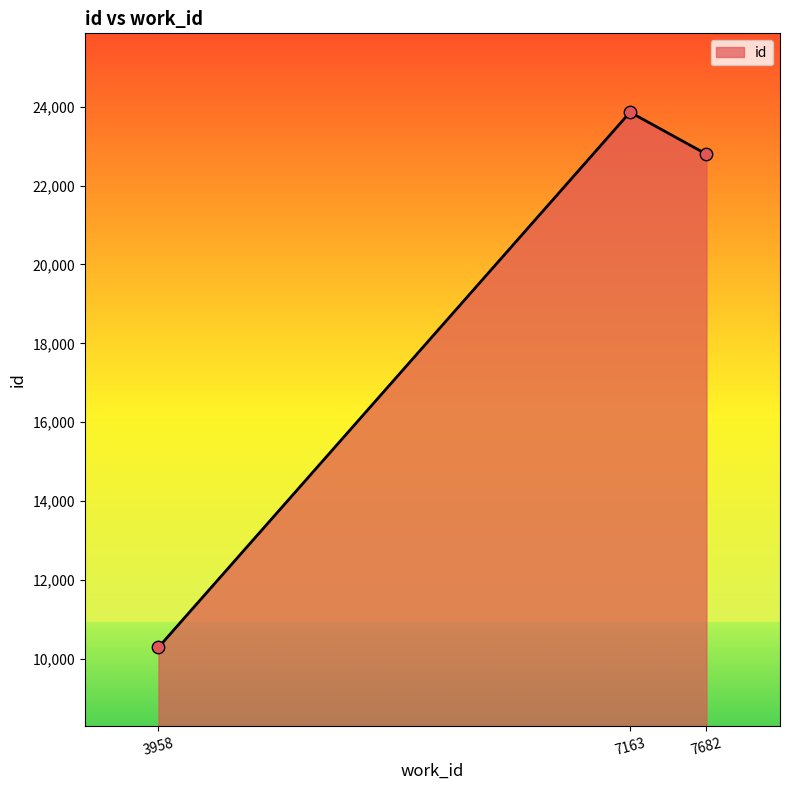

What is the change in value from 3958 to 7682?

+12509